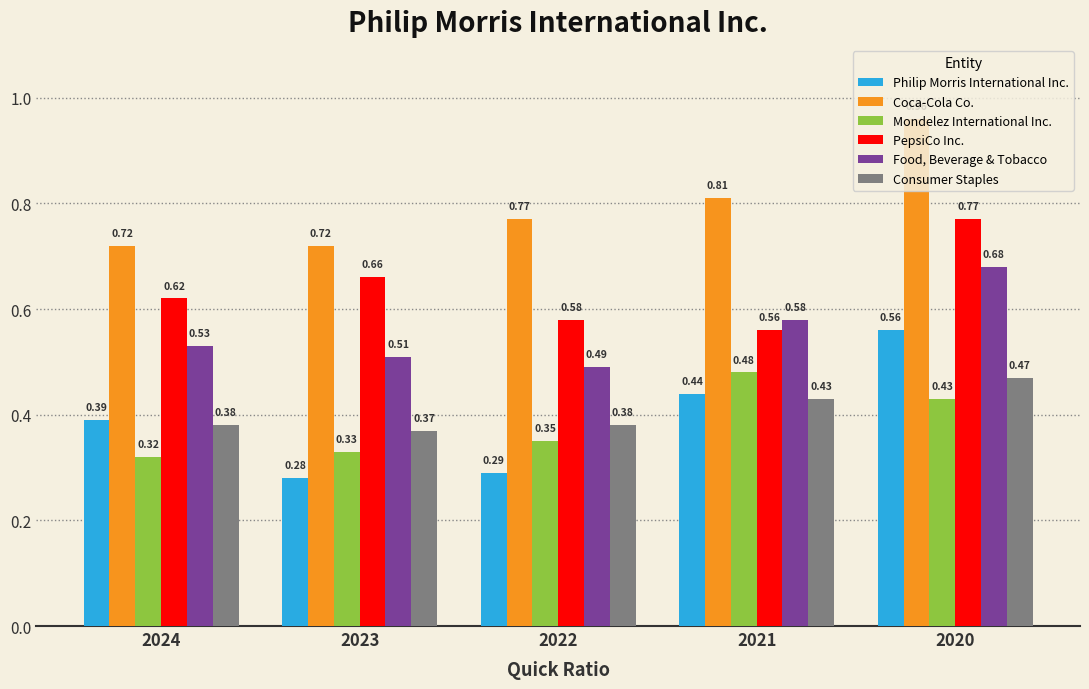

At which category is the sum across all series the highest?

2020